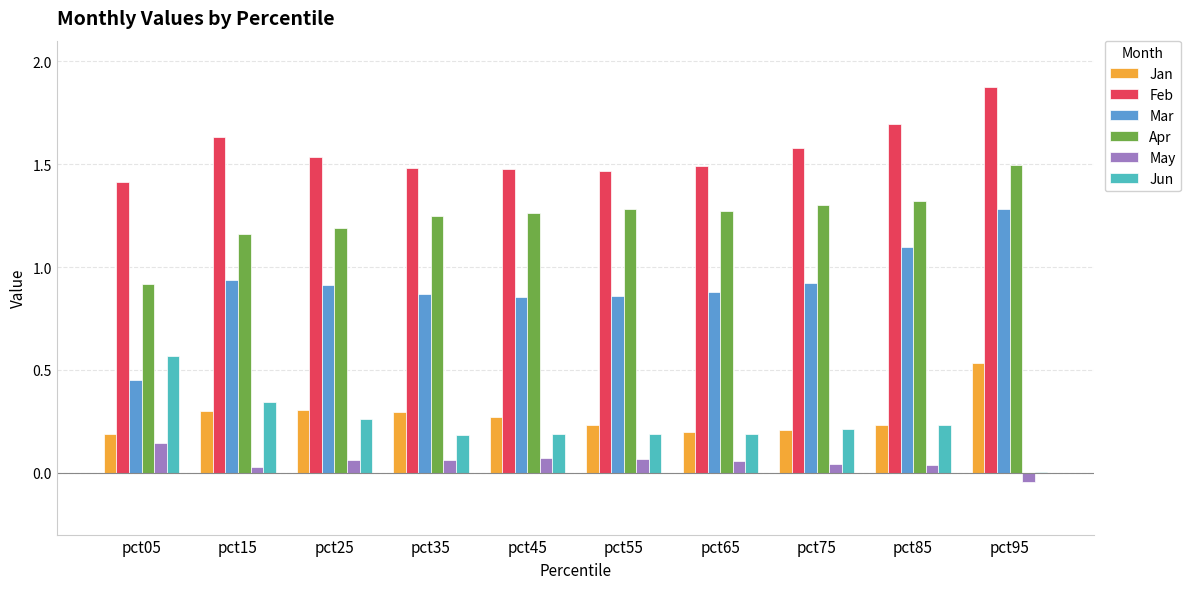

What is the sum of the Jun values at pct05 and pct55?

0.8